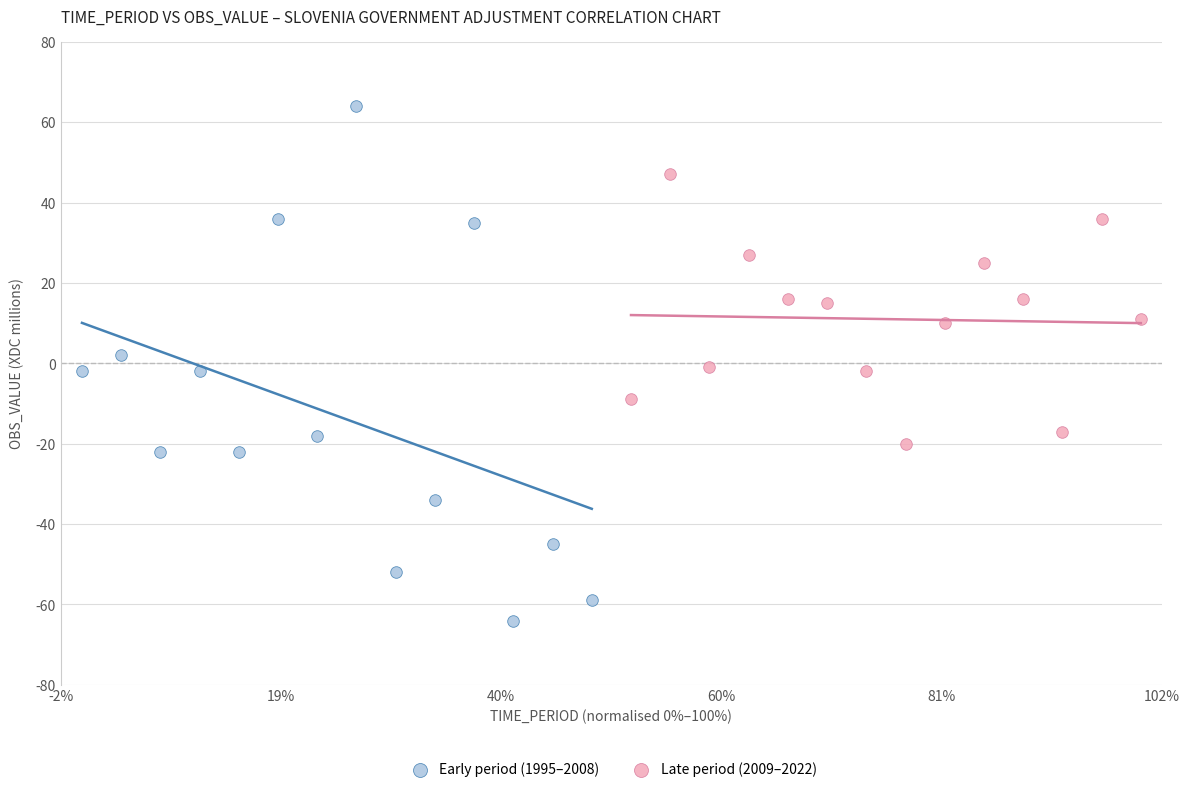

Which series contains the lowest Y value?

Early period (1995–2008)